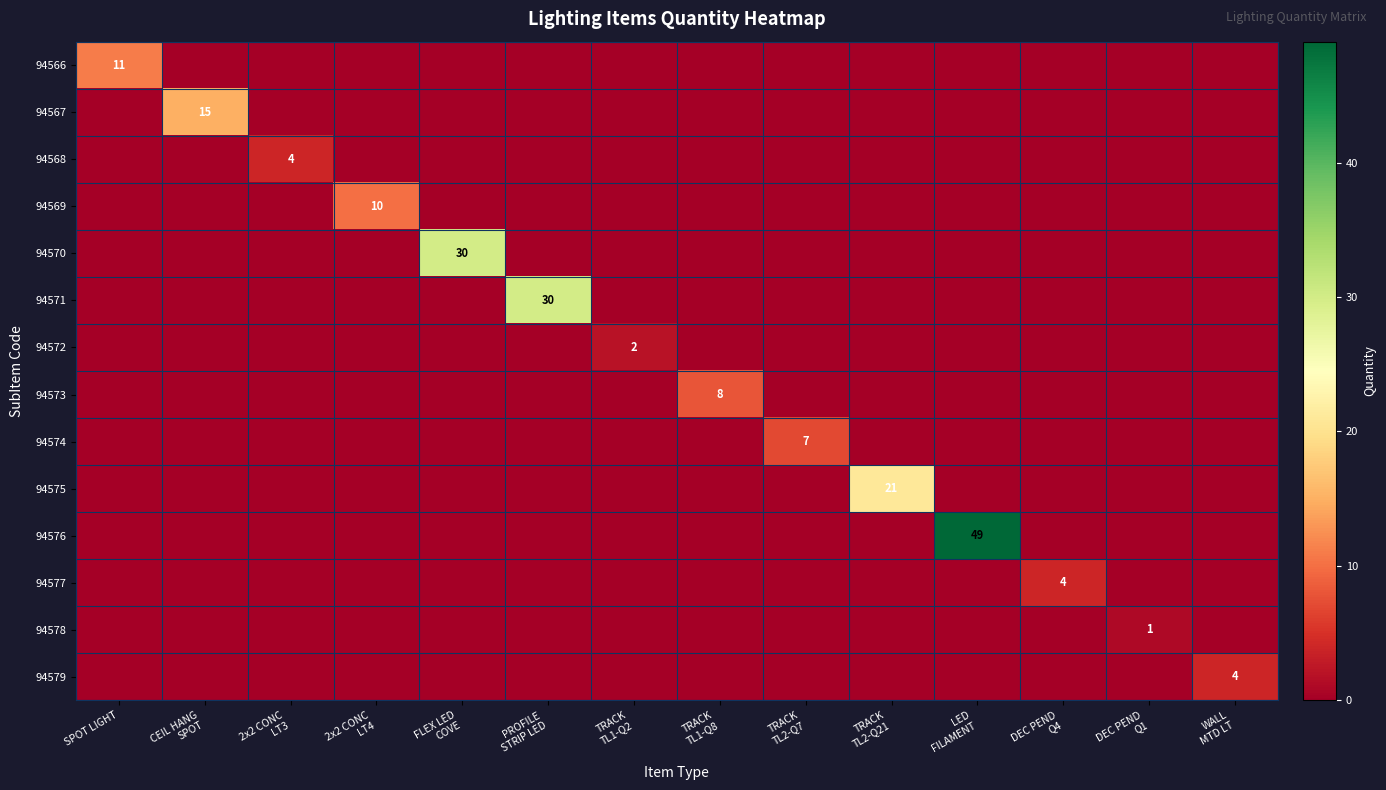

Which category has the lowest value across all series?

CEIL HANG
SPOT